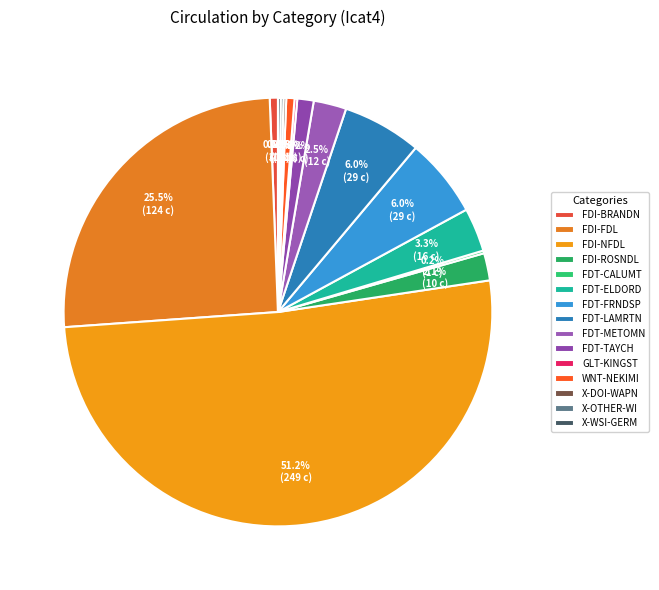

Is the sum of X-WSI-GERM and X-OTHER-WI greater than half?

No